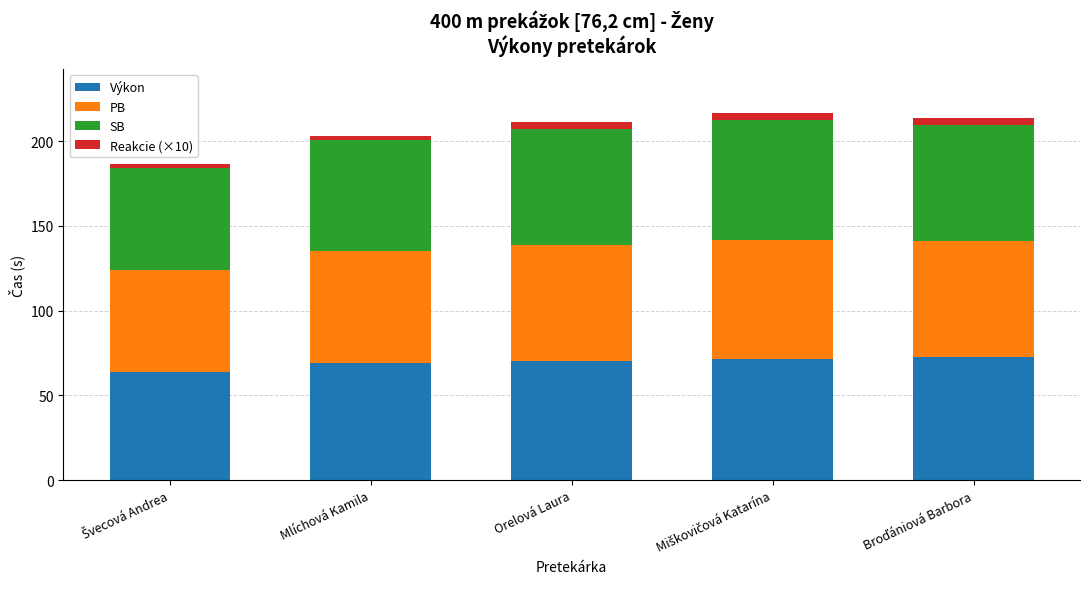

The value of Výkon at Orelová Laura is 70.2. True or false?

True